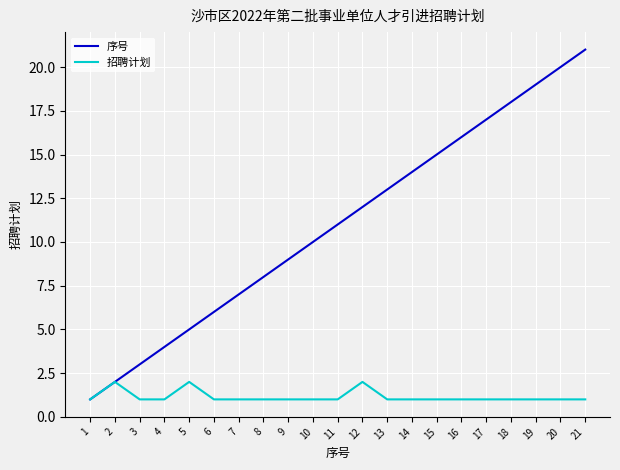

Rank the series by their maximum value, from lowest to highest.

招聘计划, 序号